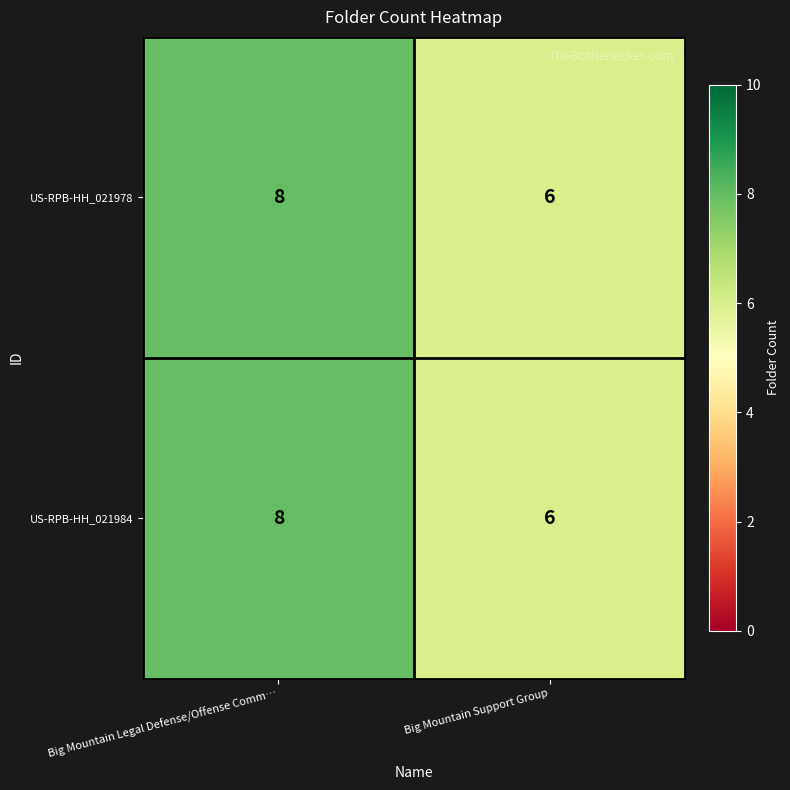

Reading right to left, extract all data points from this chart.

US-RPB-HH_021978: 6	8
US-RPB-HH_021984: 6	8